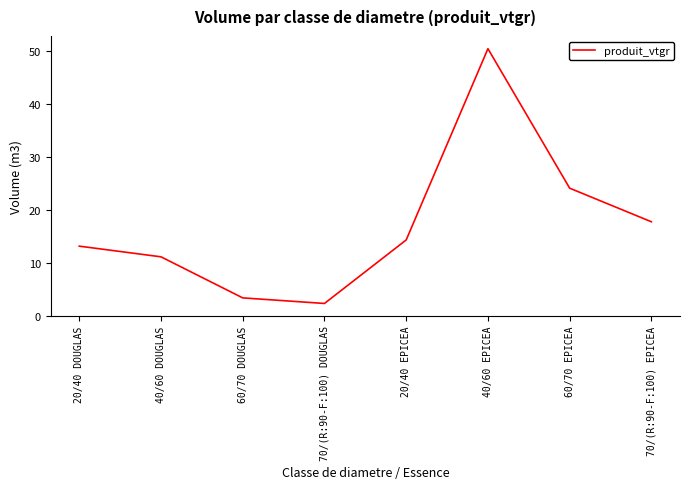

At which label does the data first exceed 14?

20/40 EPICEA